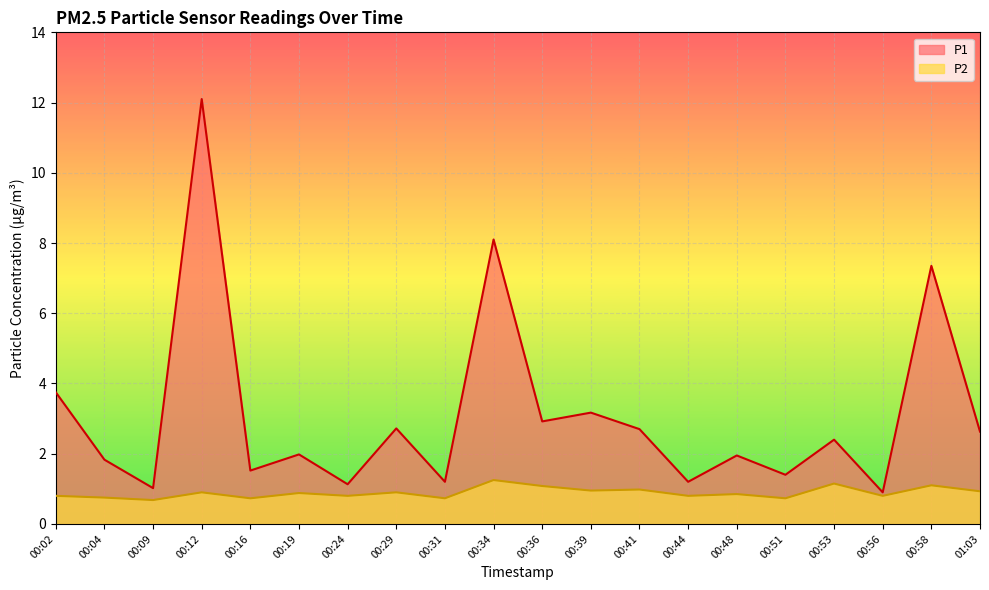

True or false: P1 and P2 cross at least once.

False